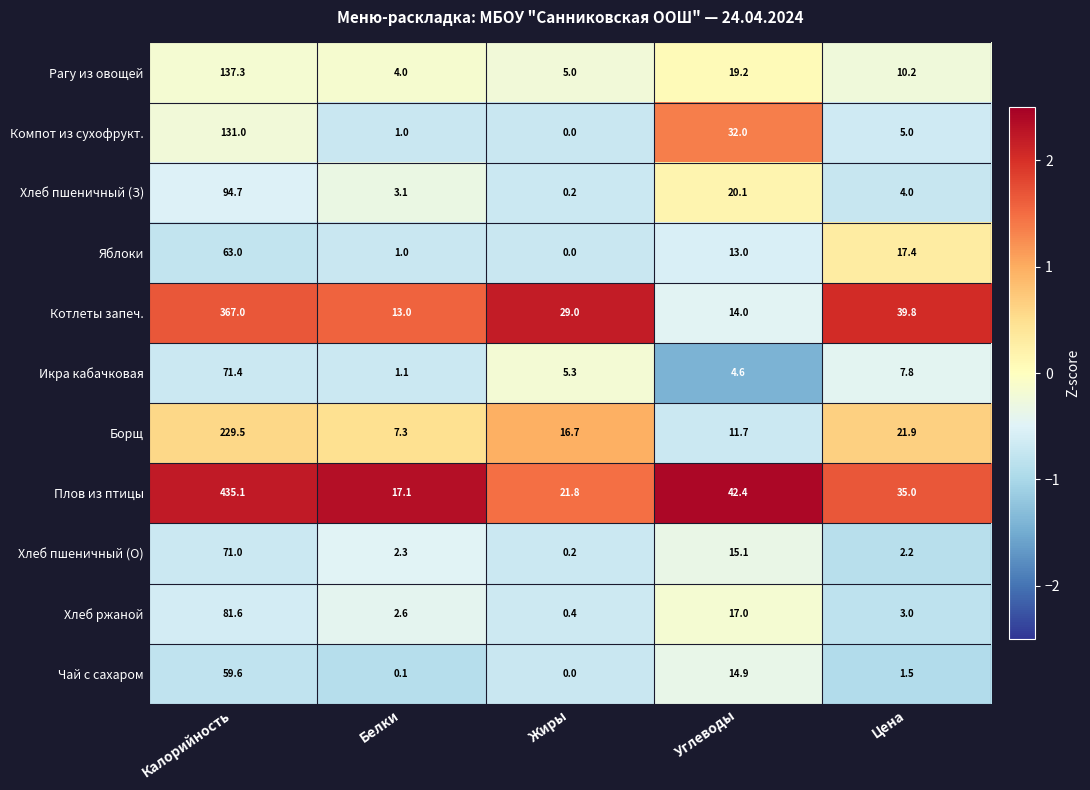

Which series has the largest total across all categories?

Плов из птицы